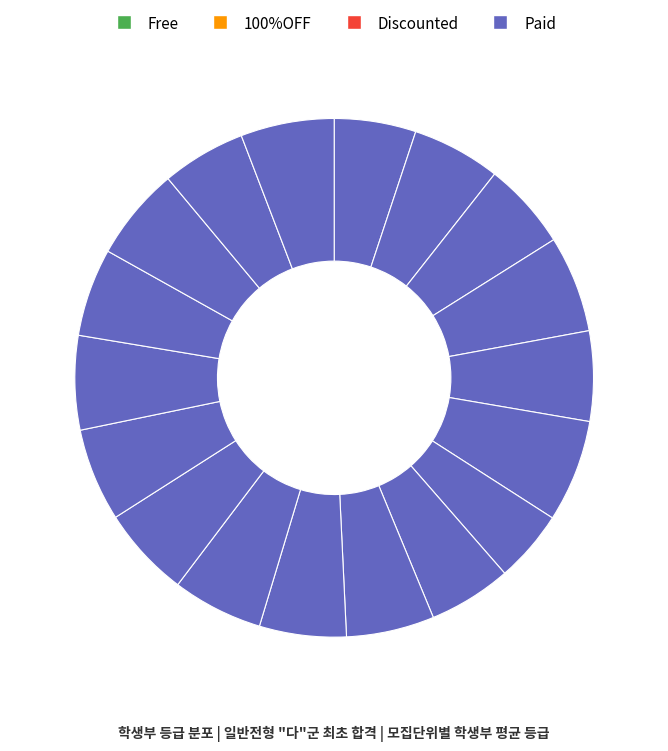

How many slices are in this pie chart?

18